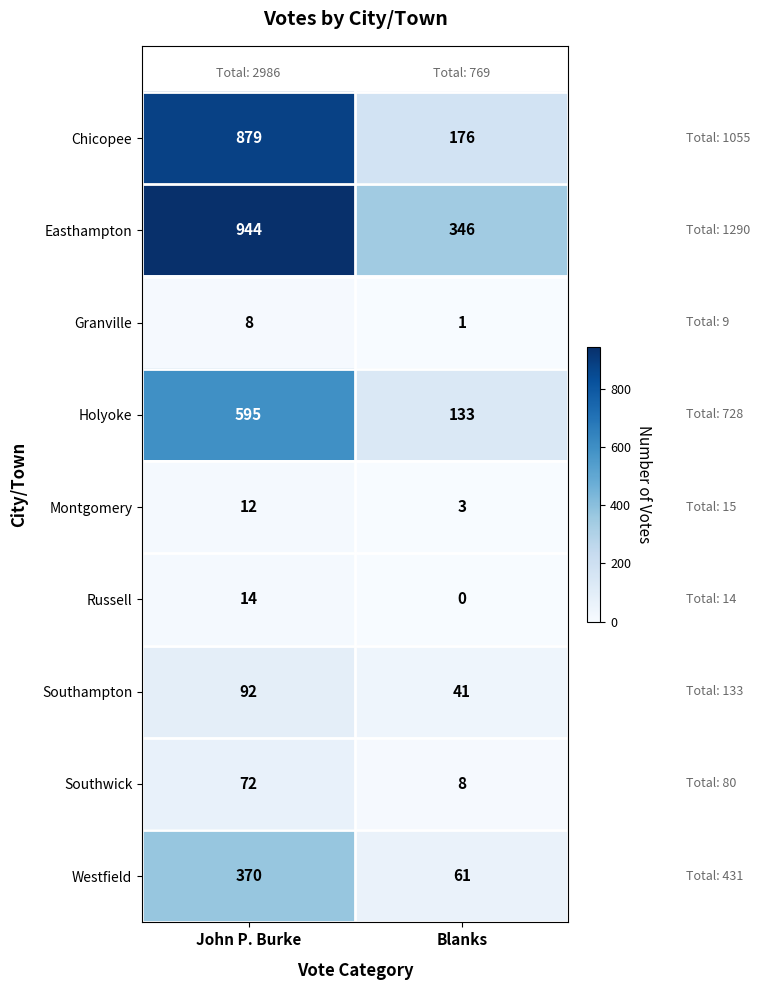

List the labels in order of Westfield value, largest first.

John P. Burke, Blanks